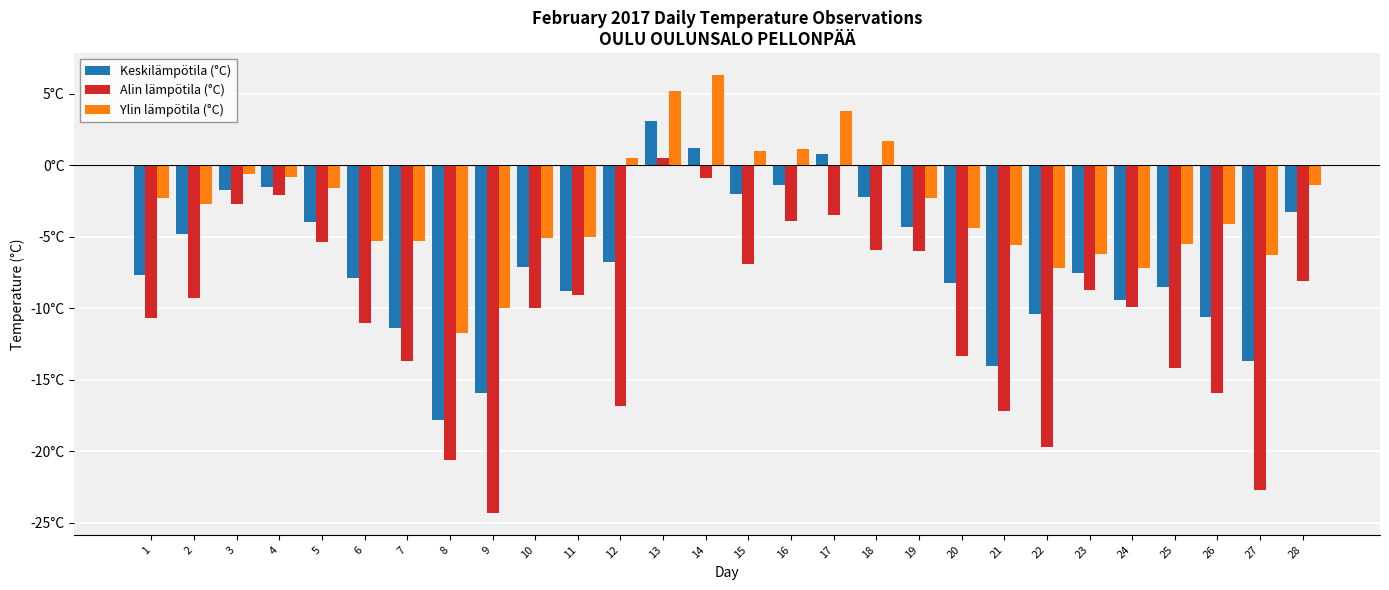

At 12, list the series in order from largest to smallest.

Ylin lämpötila (°C), Keskilämpötila (°C), Alin lämpötila (°C)